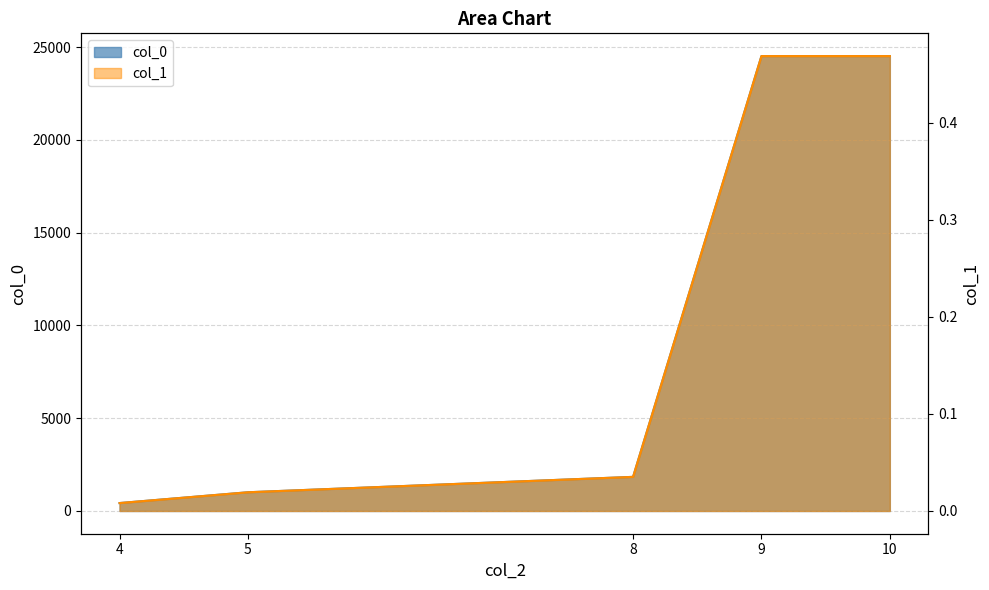

How many values in the col_0 series are below 1838?

2